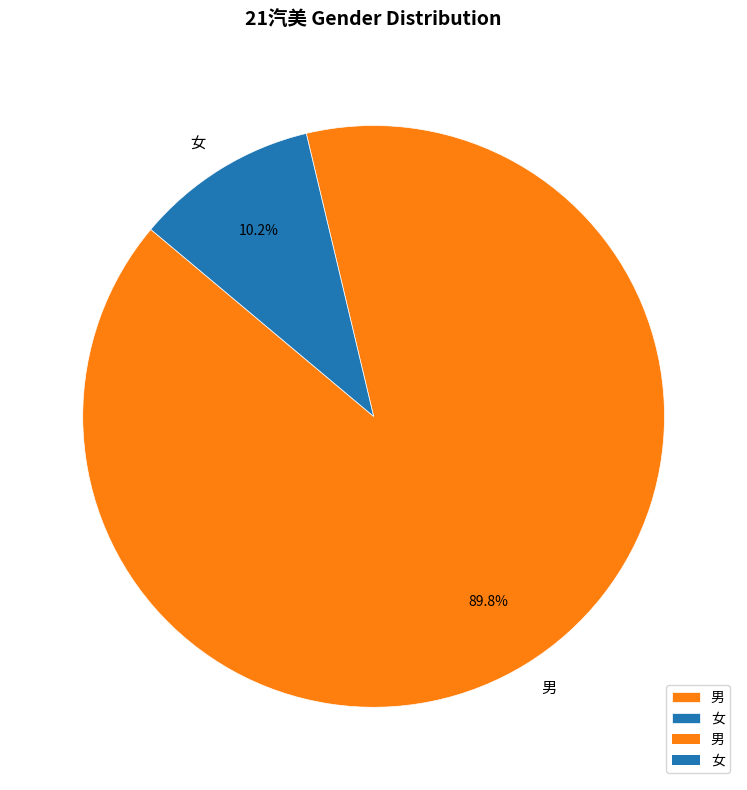

Do 女 and 男 together represent more than half of the pie?

Yes